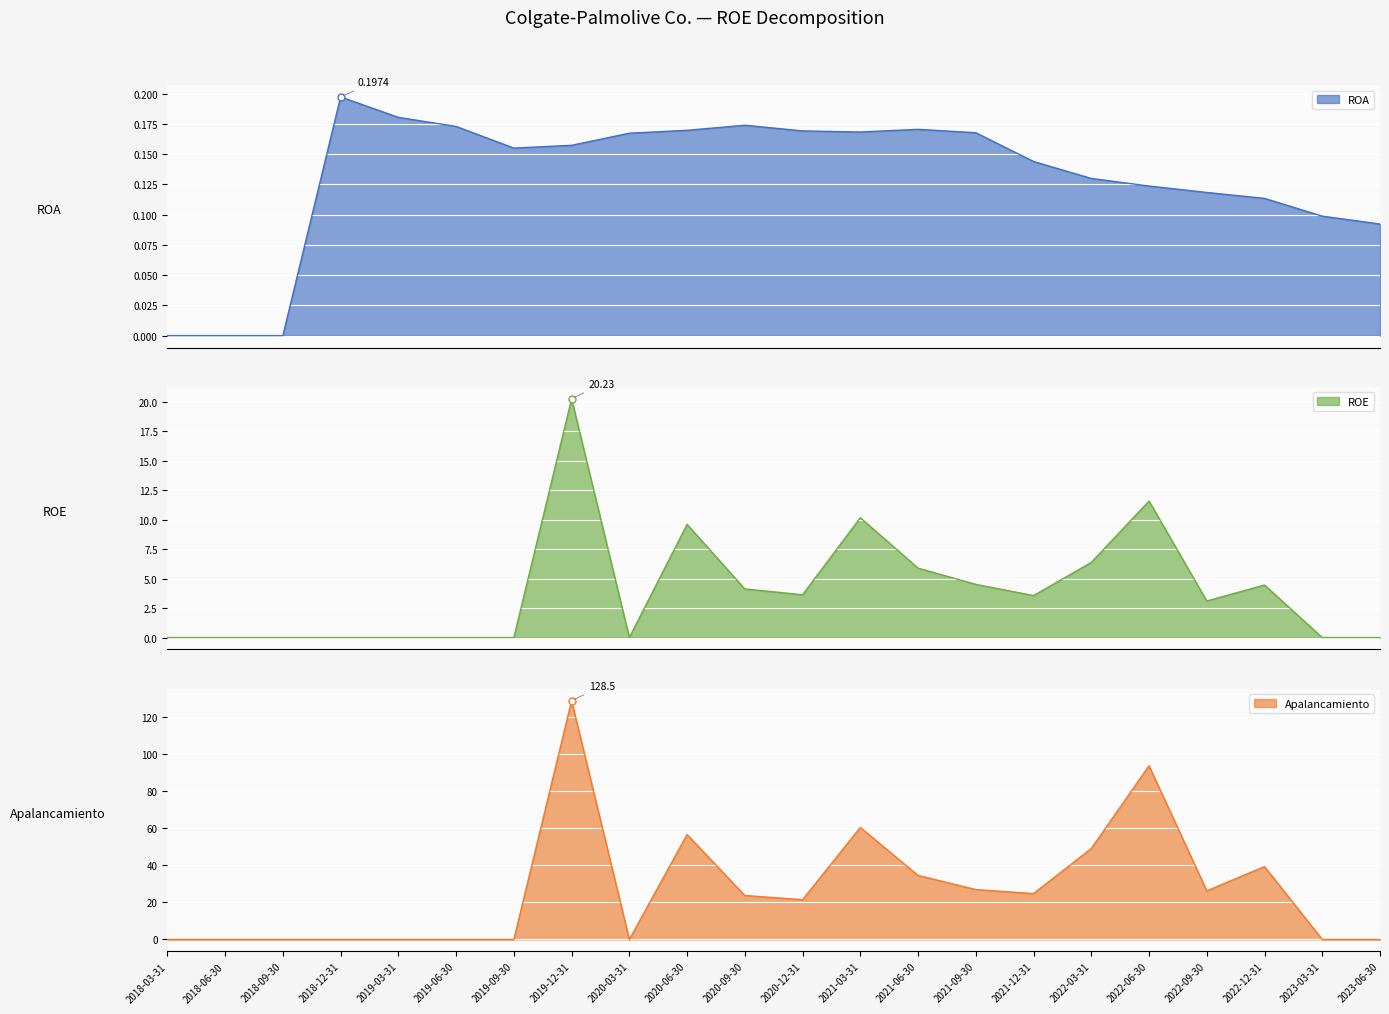

True or false: Apalancamiento has a value of 26.2 at 2022-09-30.

True